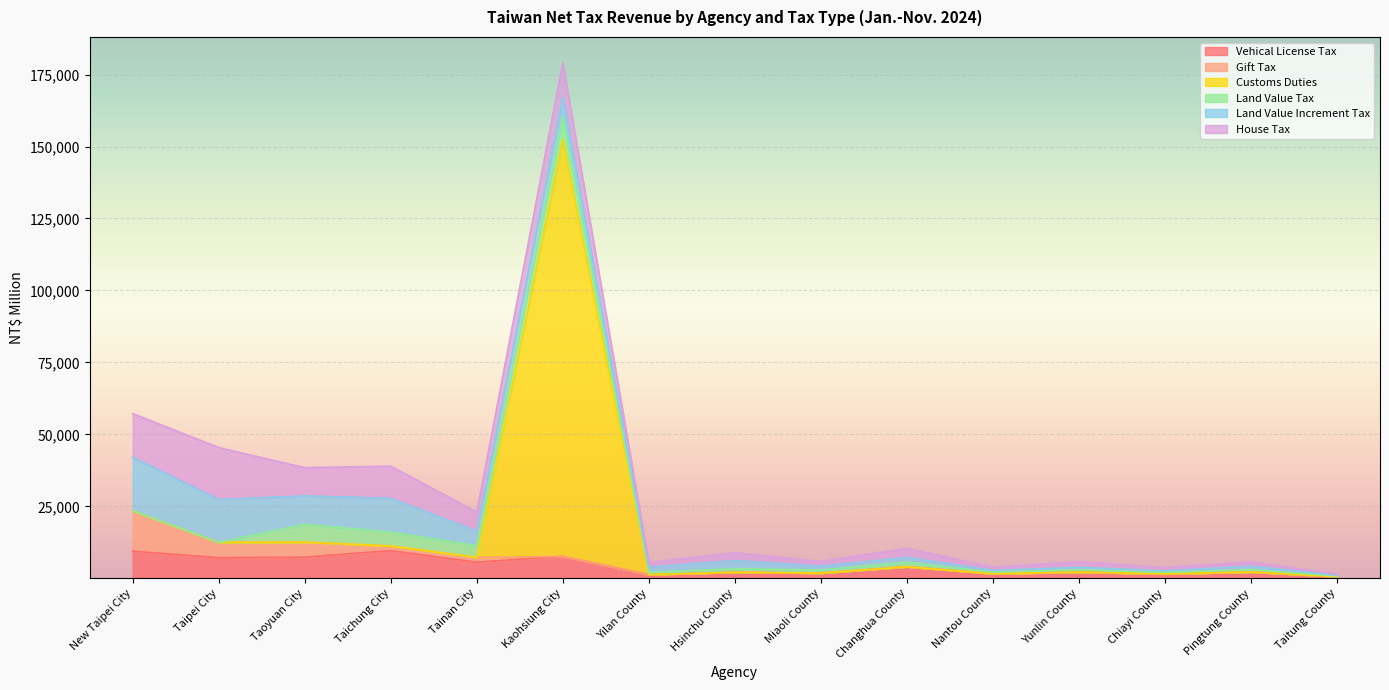

At which category is the sum across all series the highest?

Kaohsiung City